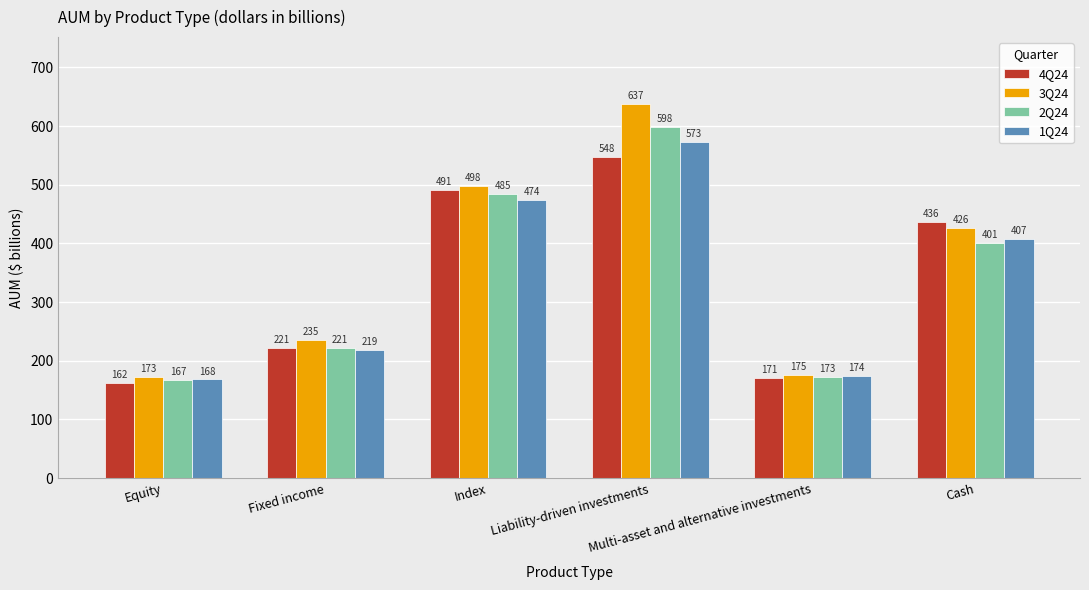

At how many categories does at least one series exceed 217?

4